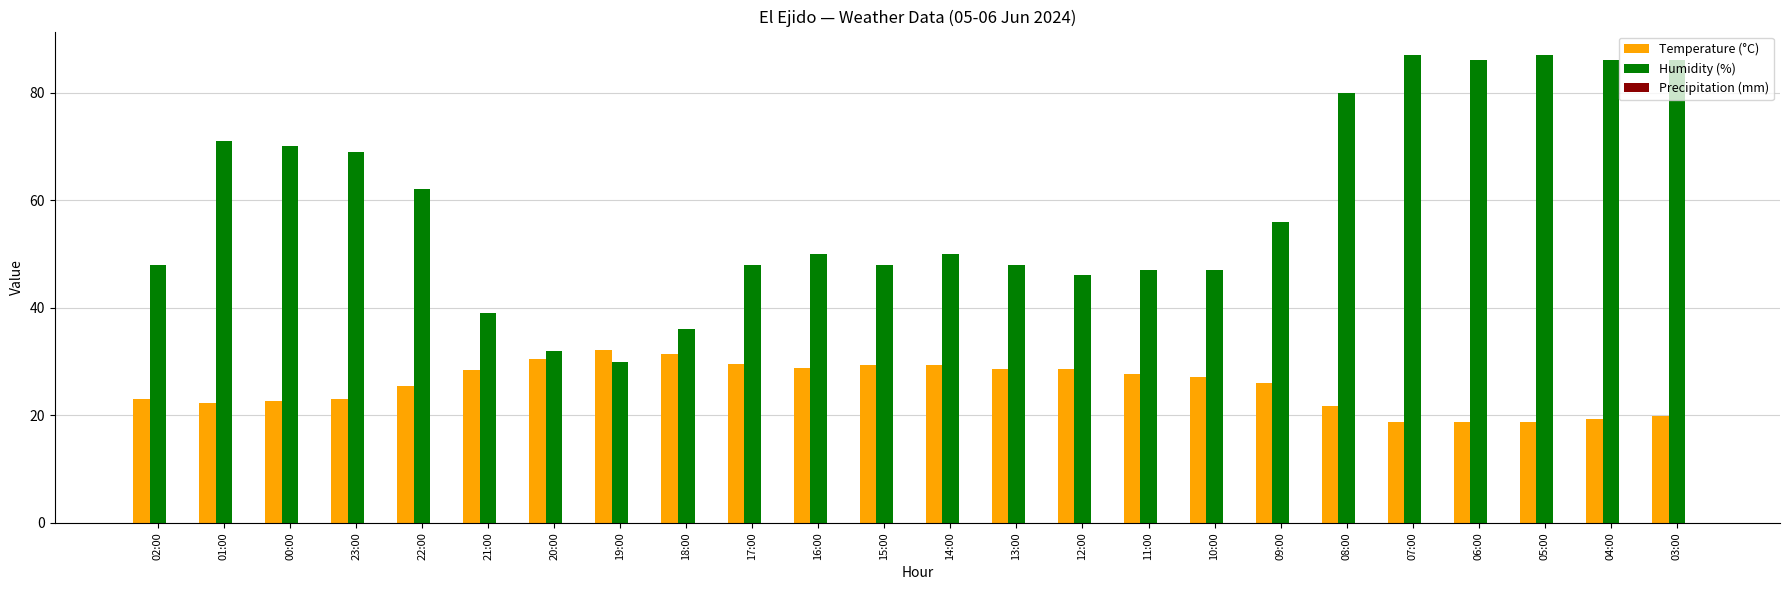

Which series has the largest total across all categories?

Humidity (%)